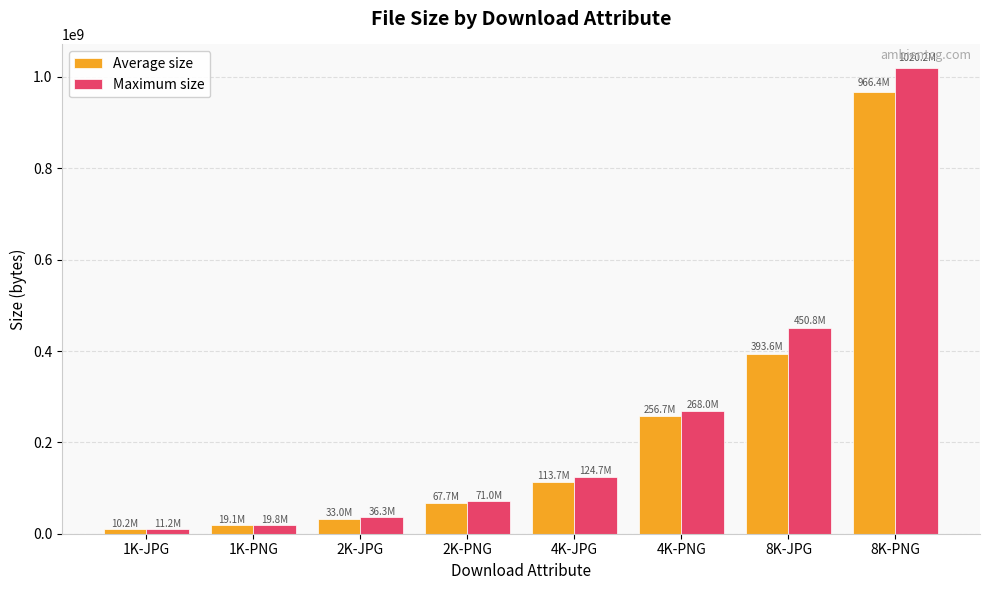

At which label does Average size reach its peak?

8K-PNG